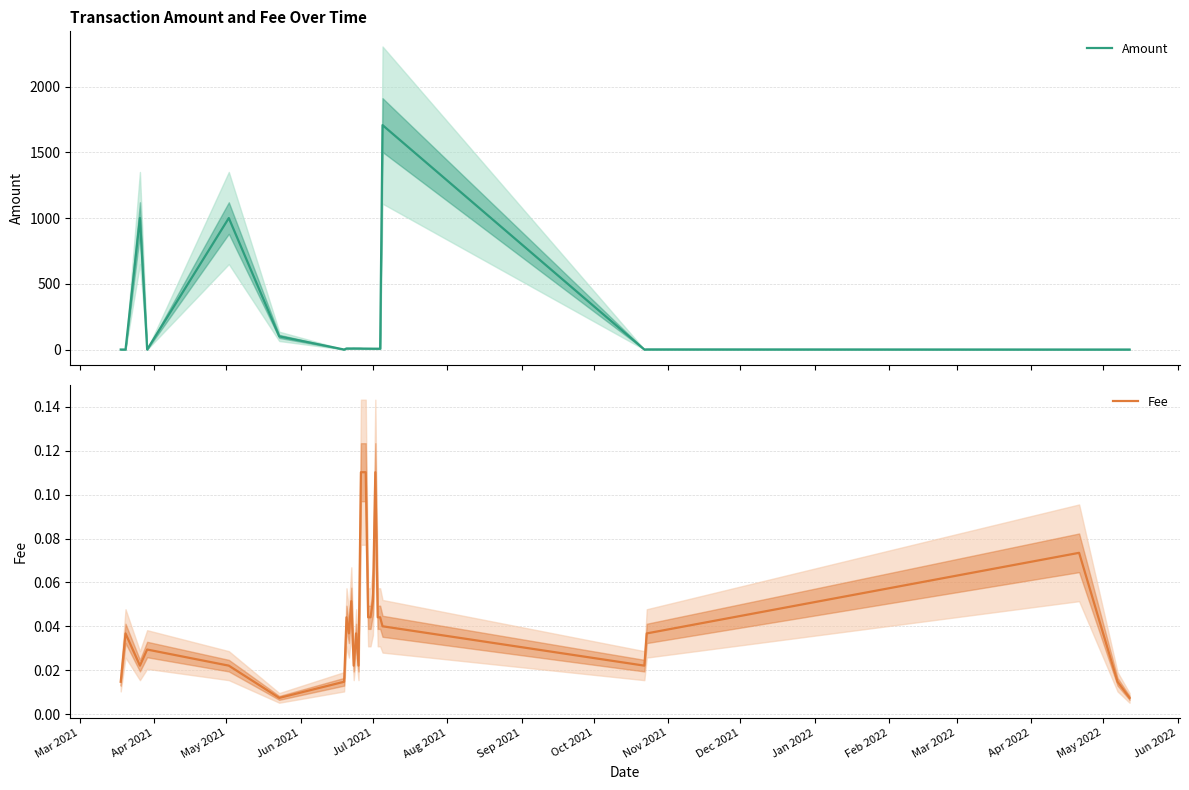

How many lines are shown in the chart?

2